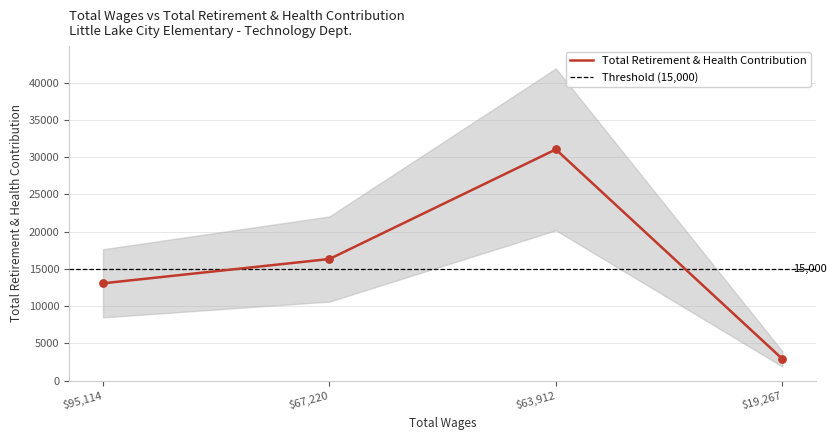

What is the ratio of the value at 95114.0 to the value at 67220.0?

0.8